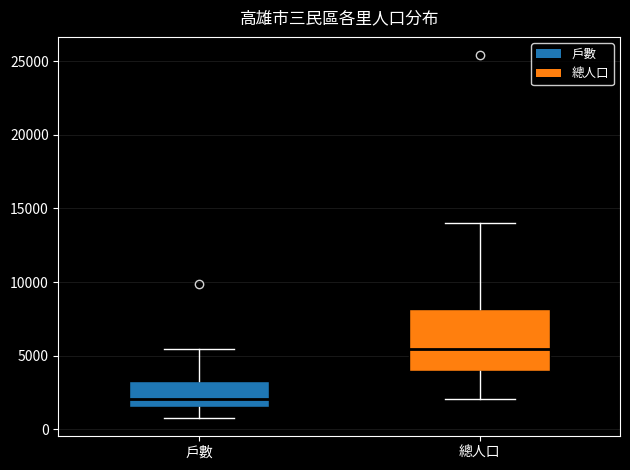

Reading left to right, transcribe this box plot: for each box, give where its median line is, the range the box spans, and where its two whiskers end, as read against the y-axis. The values are not printed on the chart, so give them approximately, as read against the axis.

戶數: median 2000, box 1500 to 3500, whiskers 1000 to 5500
總人口: median 5500, box 4000 to 8000, whiskers 2000 to 14000